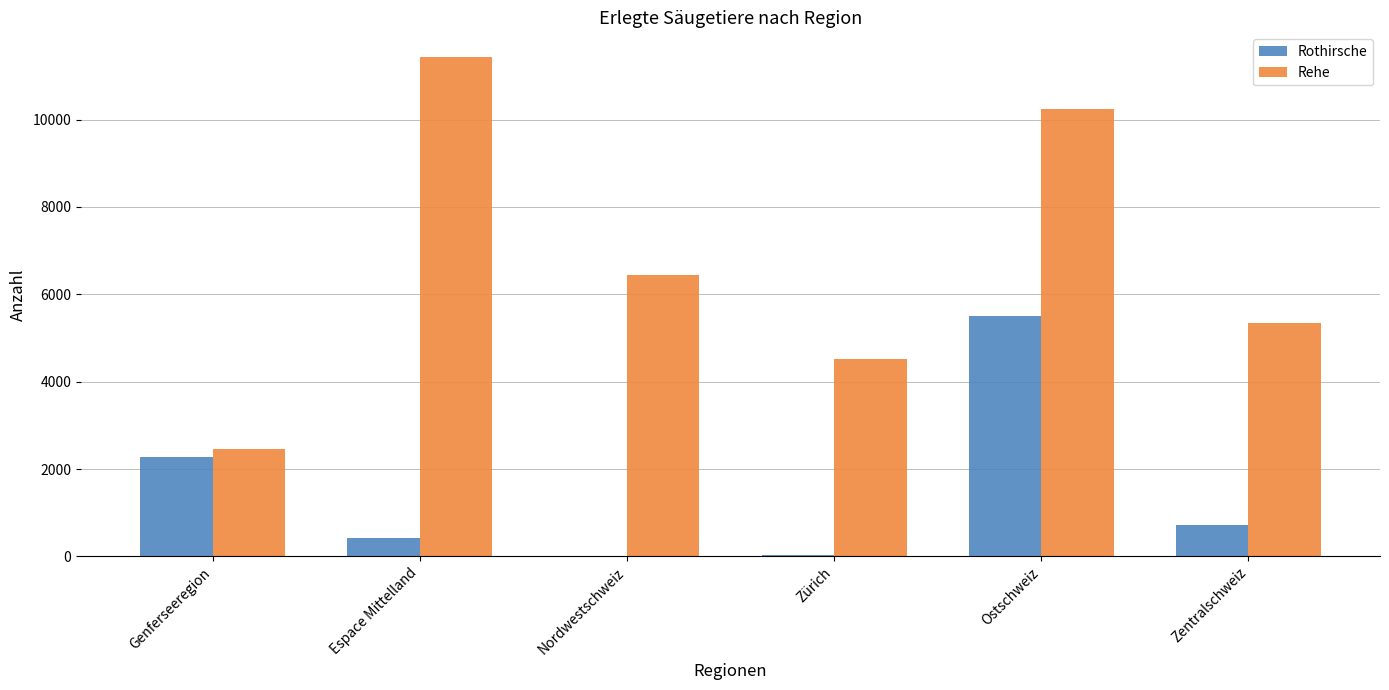

What is the approximate value of Rothirsche at Zentralschweiz?

717